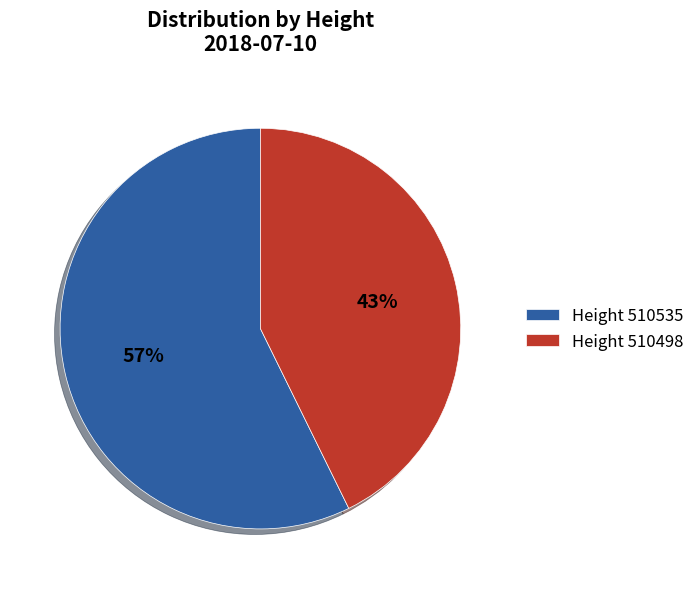

Which slice is the largest?

Height 510535